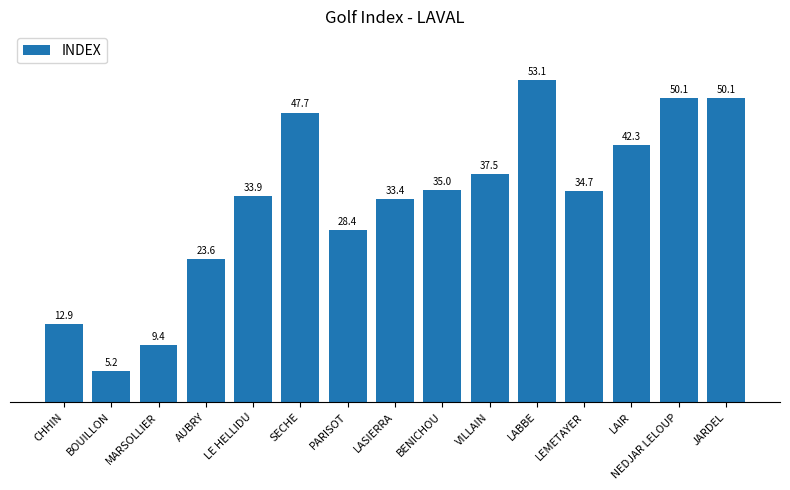

What is the value of the 12th bar from the left?

34.7